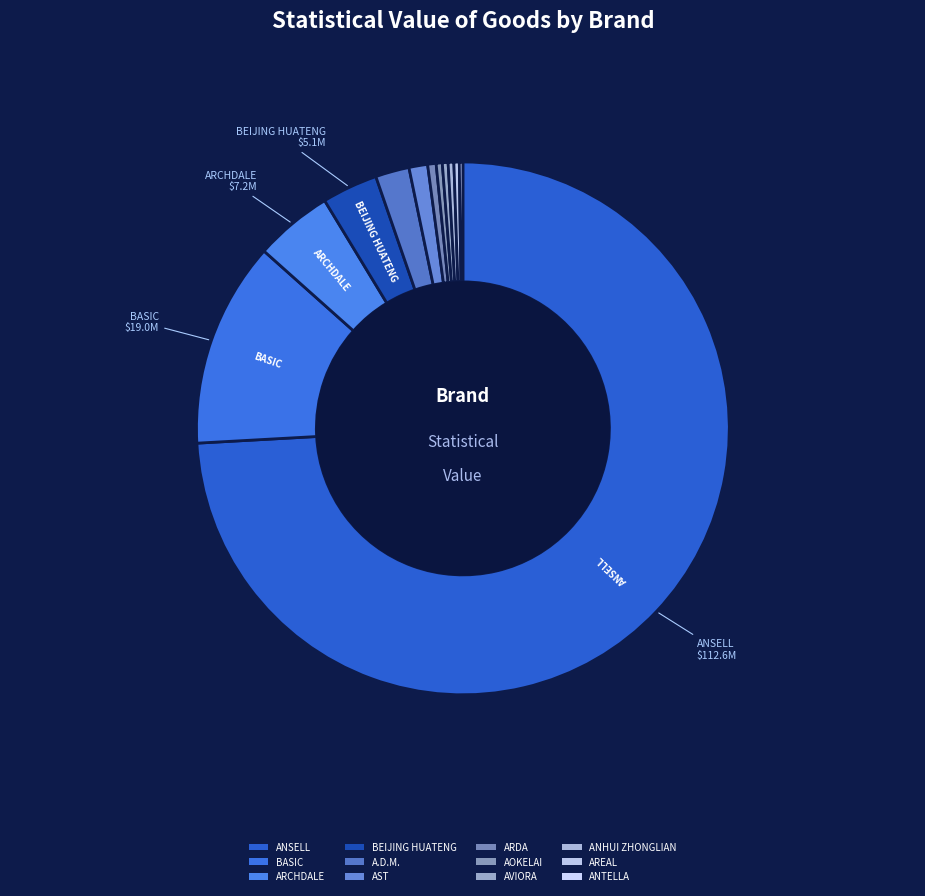

Combined, what portion of the pie is ARCHDALE and BASIC?

17.2%